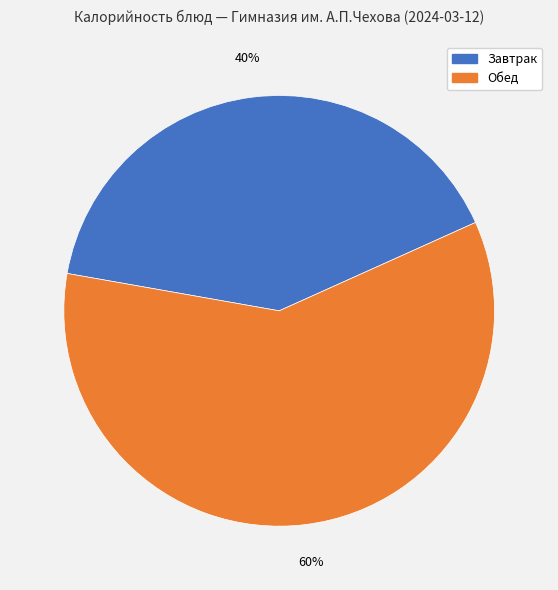

To the nearest percent, what is the average slice percentage?

50%